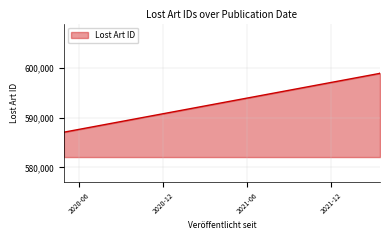

What is the label of the 3rd point from the left?

2022-03-17